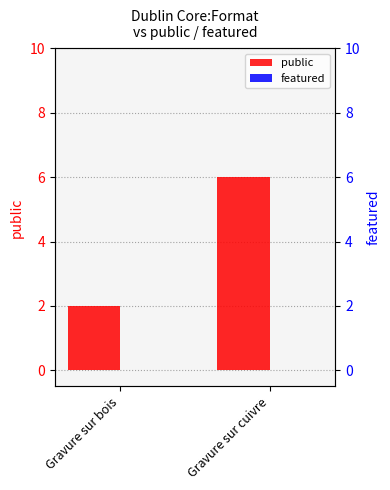

What is the sum of all public values?

8